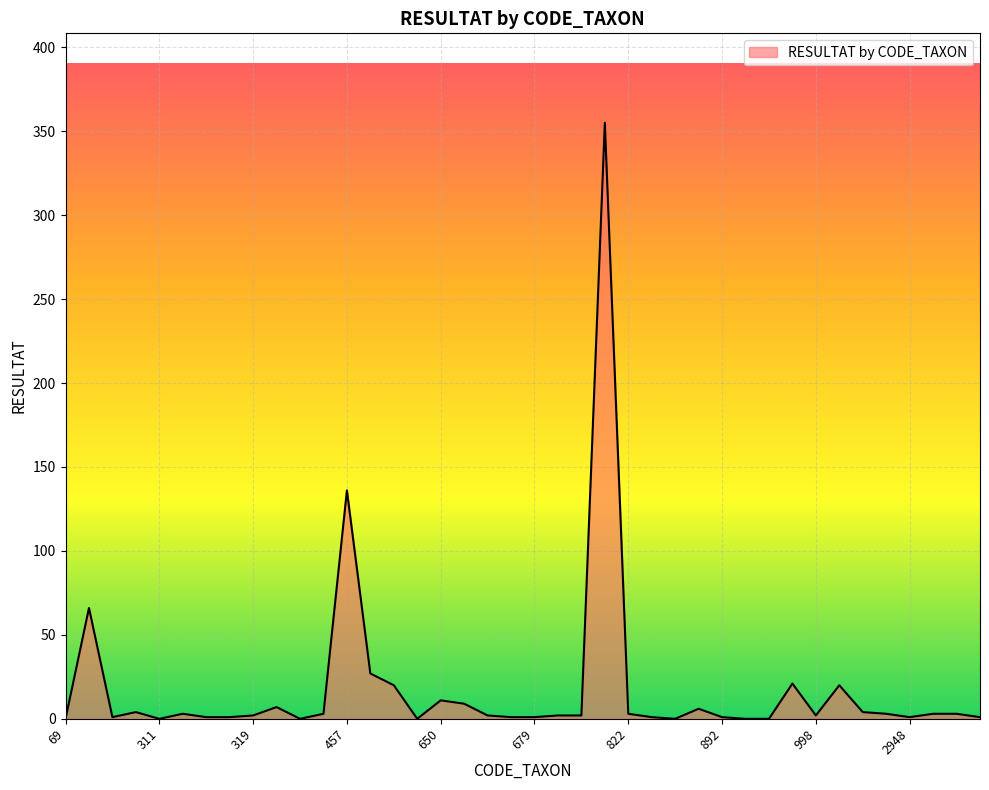

What is the maximum value shown in the chart?

355